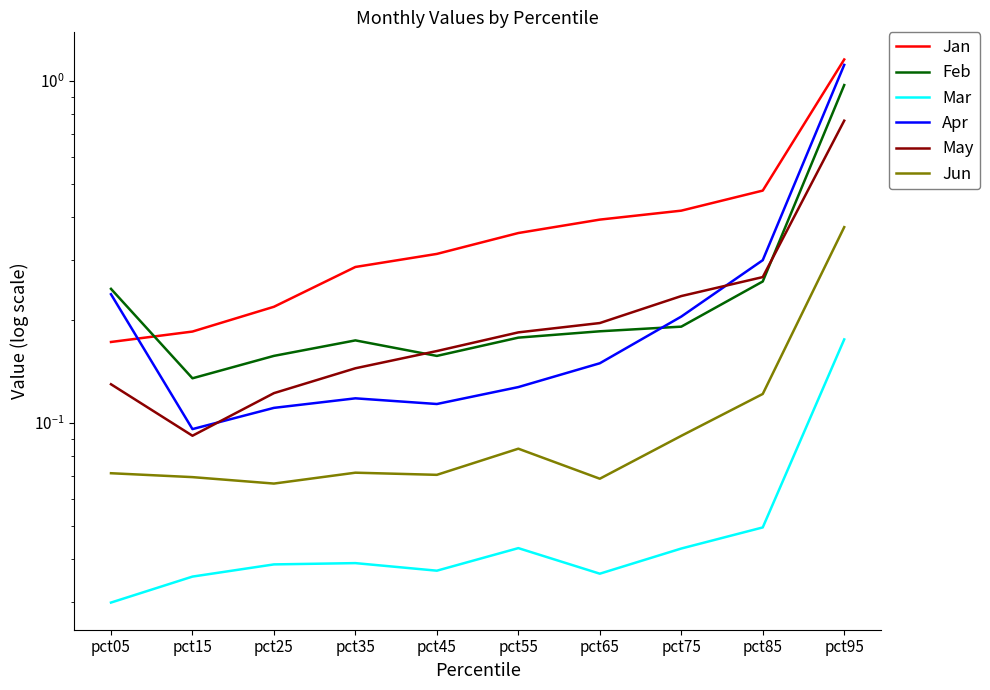

Is it true that Jan equals 0.2 at pct45?

False